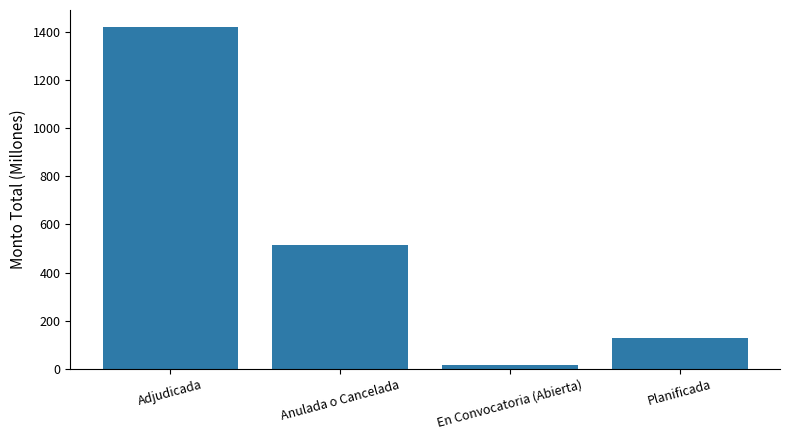

How many values are below 514?

2